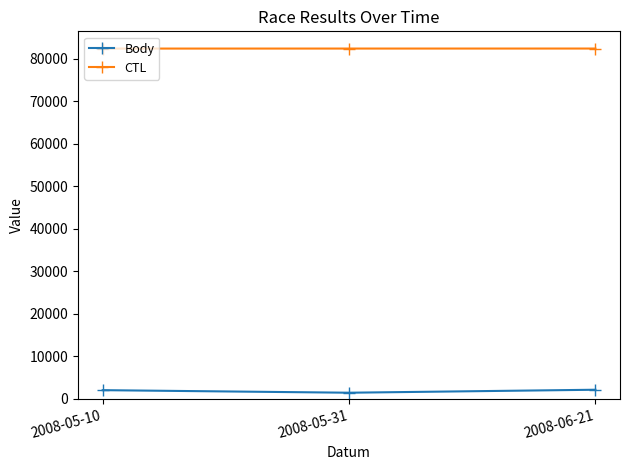

Read the Body value at 2008-05-31.

1406